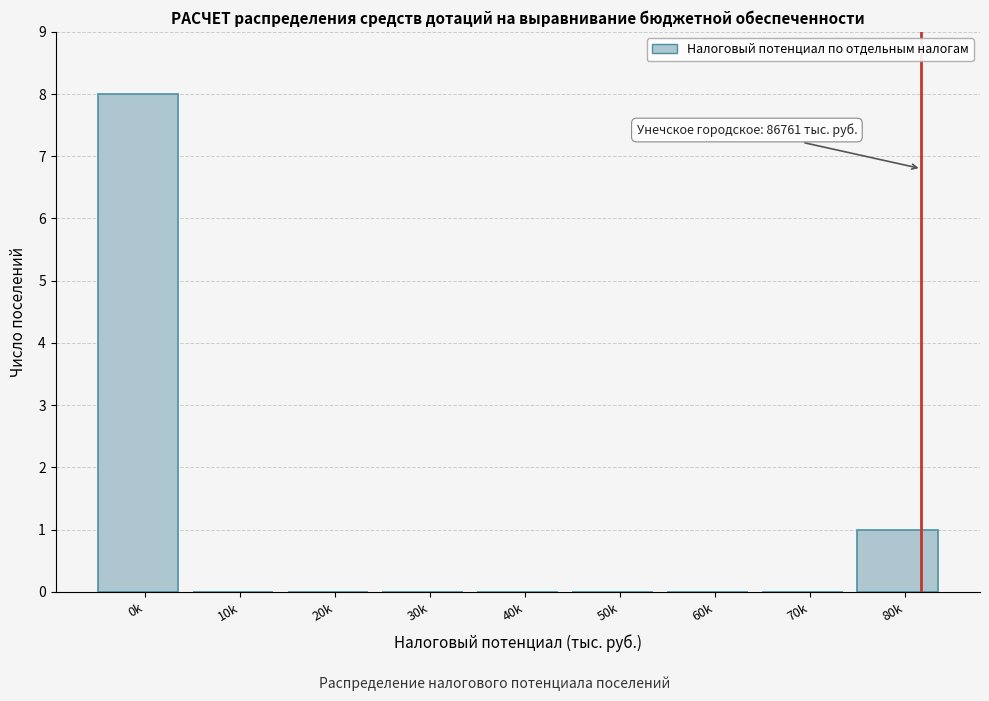

Reading left to right, extract all data points from this chart.

0k=8	10k=0	20k=0	30k=0	40k=0	50k=0	60k=0	70k=0	80k=1